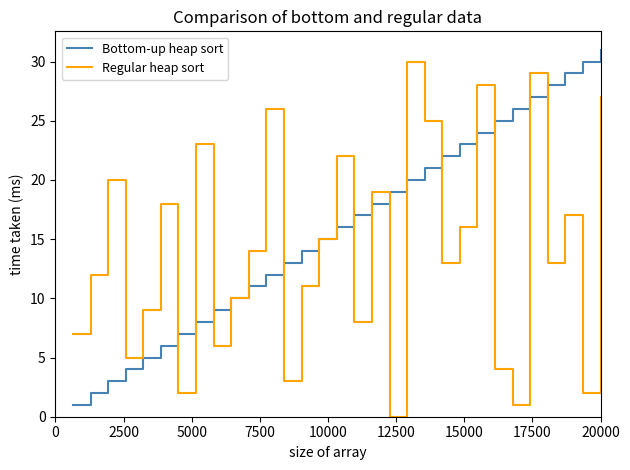

Rank the series by their average value, from lowest to highest.

Regular heap sort, Bottom-up heap sort